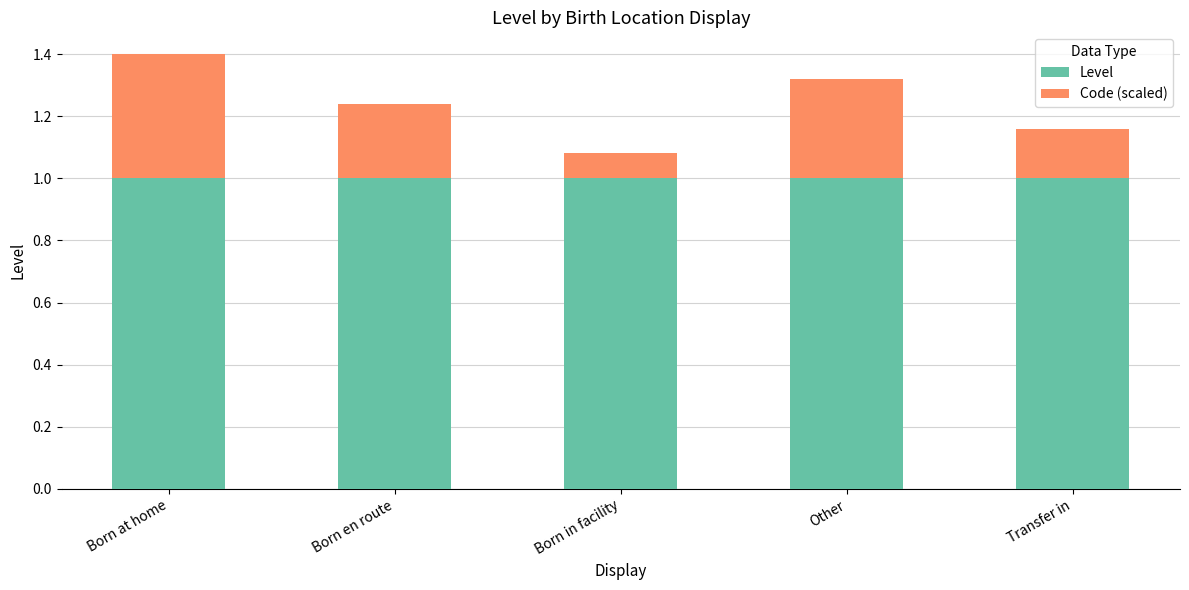

What is the average value of the Level series?

1.0